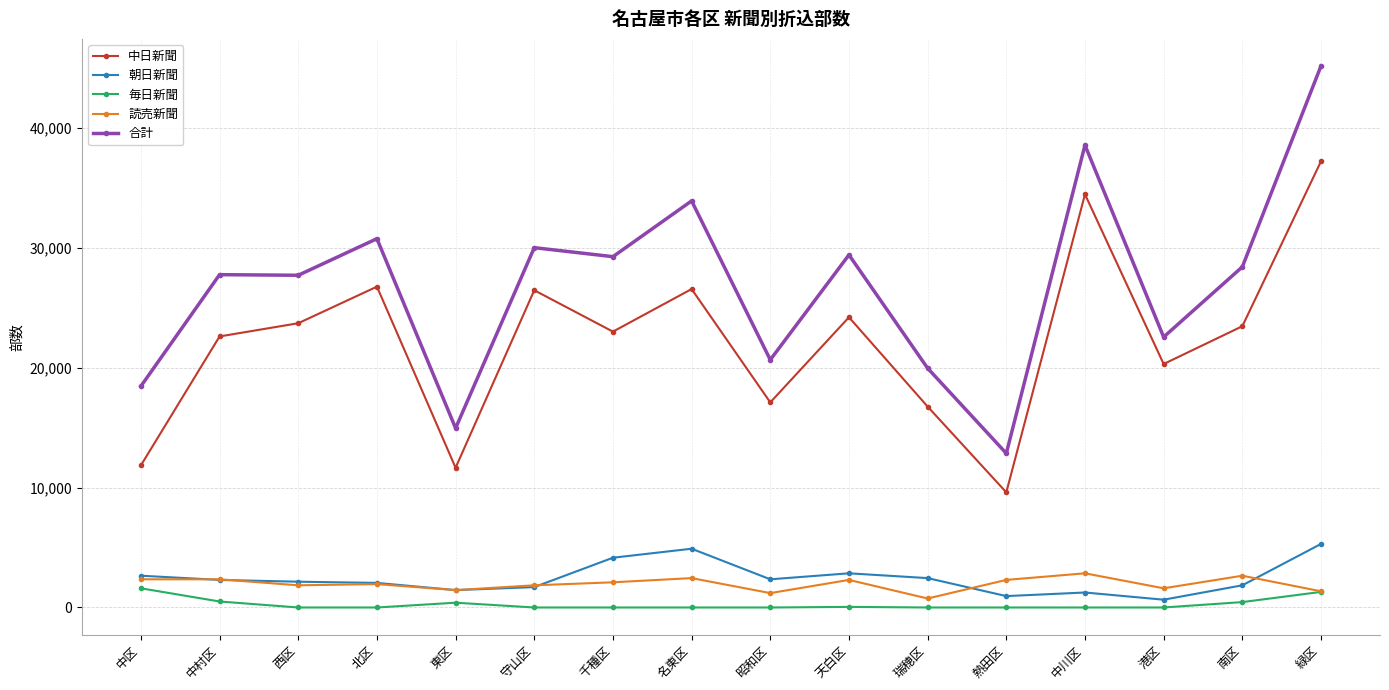

The value of 朝日新聞 at 中村区 is 2300. True or false?

True